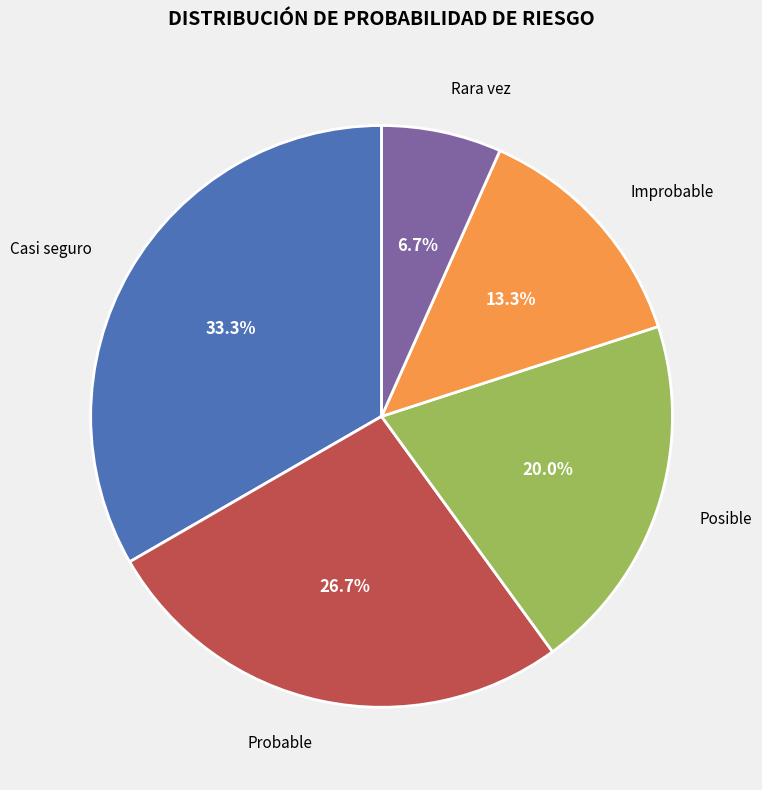

Is there any slice that represents more than half of the pie?

No